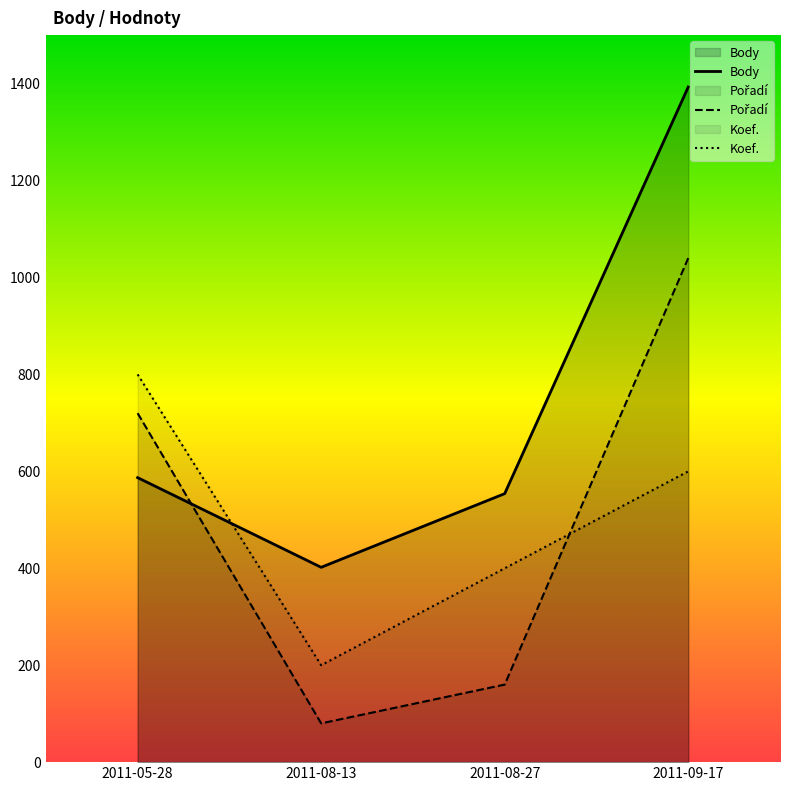

Which series has the widest spread of values?

Body